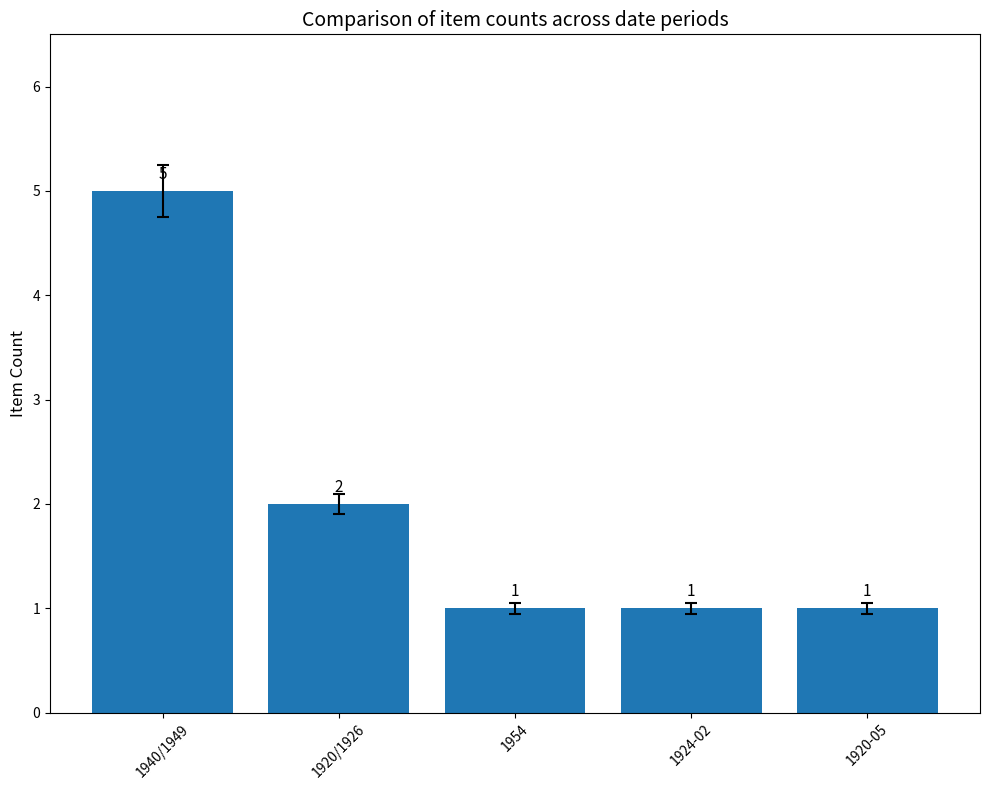

Reading left to right, list all the values displayed in this chart.

1940/1949=5	1920/1926=2	1954=1	1924-02=1	1920-05=1